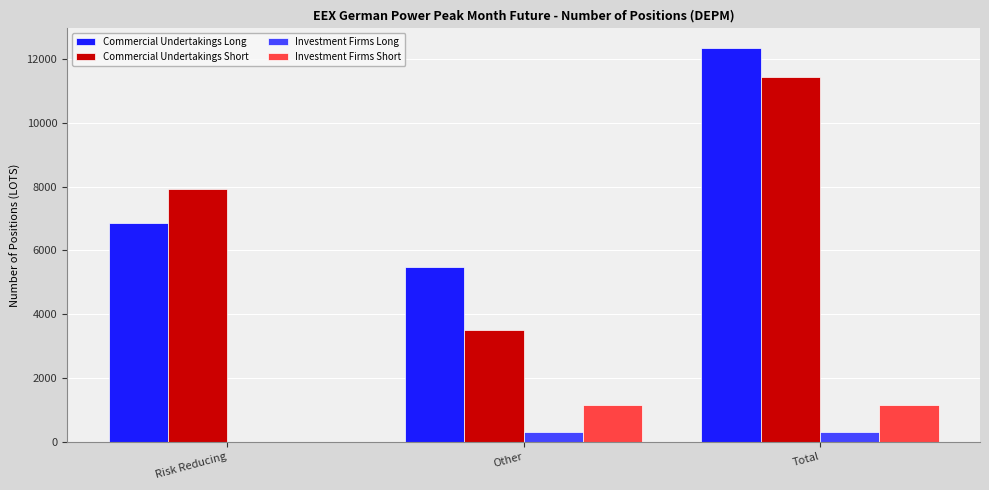

How many distinct data groups are displayed?

4